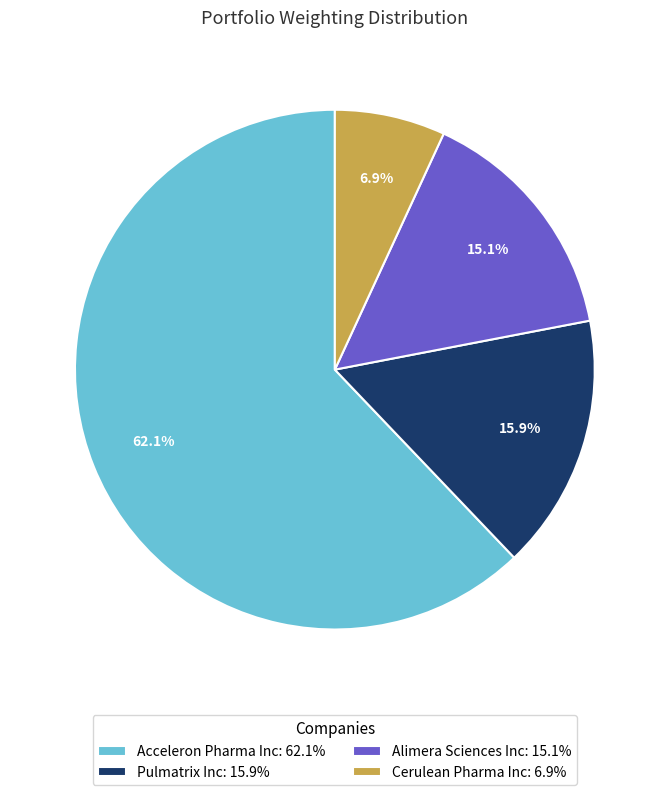

How many slices are in this pie chart?

4